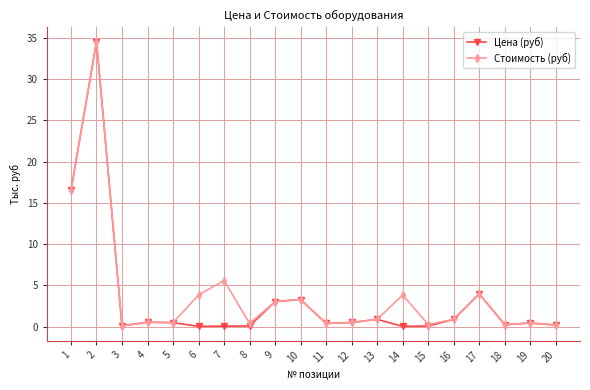

Count the number of data series in this chart.

2